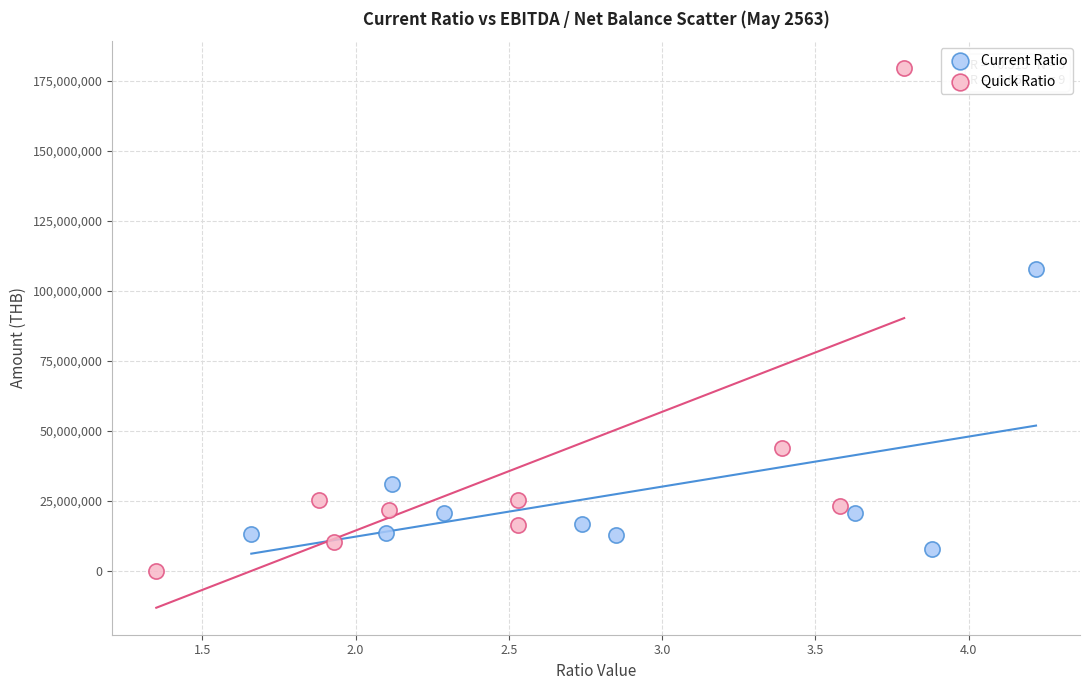

Which series has the largest Y range (max minus min)?

Quick Ratio